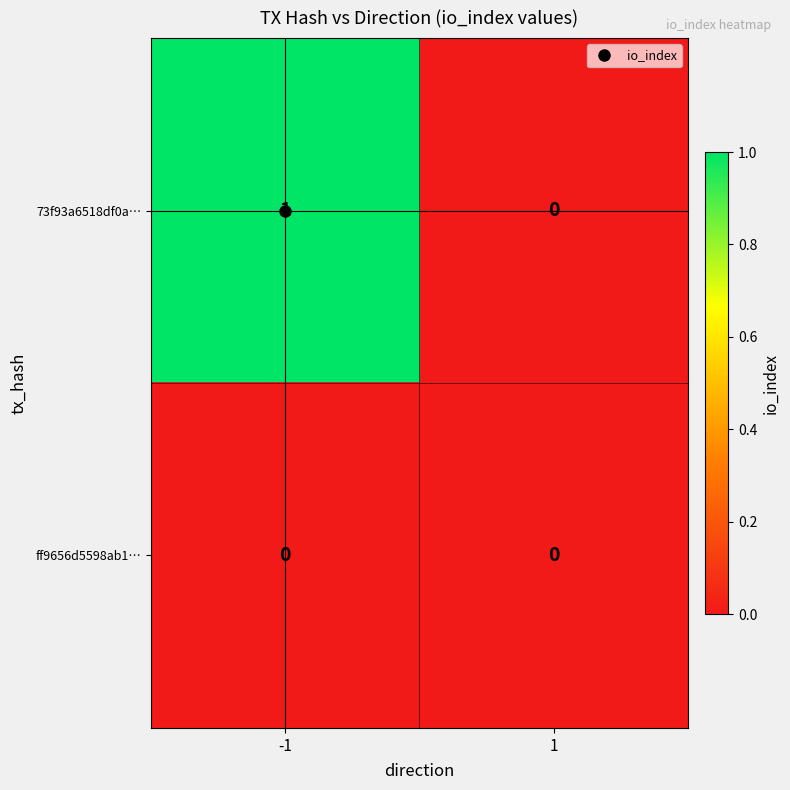

How many series are shown in this chart?

2